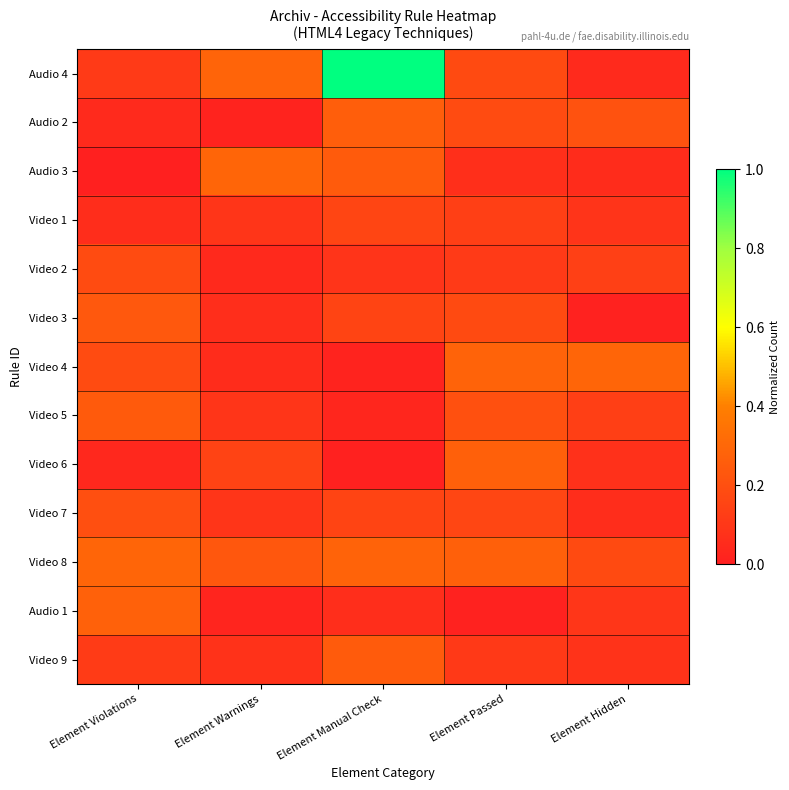

Reading left to right, list all the values displayed in this chart.

Audio 4: Element Violations=0.1	Element Warnings=0.3	Element Manual Check=1.2	Element Passed=0.2	Element Hidden=0.0
Audio 2: Element Violations=0.0	Element Warnings=0.0	Element Manual Check=0.3	Element Passed=0.2	Element Hidden=0.2
Audio 3: Element Violations=0.0	Element Warnings=0.3	Element Manual Check=0.2	Element Passed=0.1	Element Hidden=0.1
Video 1: Element Violations=0.1	Element Warnings=0.1	Element Manual Check=0.2	Element Passed=0.1	Element Hidden=0.1
Video 2: Element Violations=0.2	Element Warnings=0.0	Element Manual Check=0.1	Element Passed=0.1	Element Hidden=0.1
Video 3: Element Violations=0.2	Element Warnings=0.1	Element Manual Check=0.2	Element Passed=0.2	Element Hidden=0.0
Video 4: Element Violations=0.2	Element Warnings=0.1	Element Manual Check=0.0	Element Passed=0.3	Element Hidden=0.3
Video 5: Element Violations=0.2	Element Warnings=0.1	Element Manual Check=0.0	Element Passed=0.2	Element Hidden=0.1
Video 6: Element Violations=0.0	Element Warnings=0.1	Element Manual Check=0.0	Element Passed=0.3	Element Hidden=0.1
Video 7: Element Violations=0.2	Element Warnings=0.1	Element Manual Check=0.2	Element Passed=0.2	Element Hidden=0.1
Video 8: Element Violations=0.3	Element Warnings=0.2	Element Manual Check=0.3	Element Passed=0.3	Element Hidden=0.2
Audio 1: Element Violations=0.3	Element Warnings=0.0	Element Manual Check=0.1	Element Passed=0.0	Element Hidden=0.1
Video 9: Element Violations=0.1	Element Warnings=0.1	Element Manual Check=0.2	Element Passed=0.1	Element Hidden=0.1